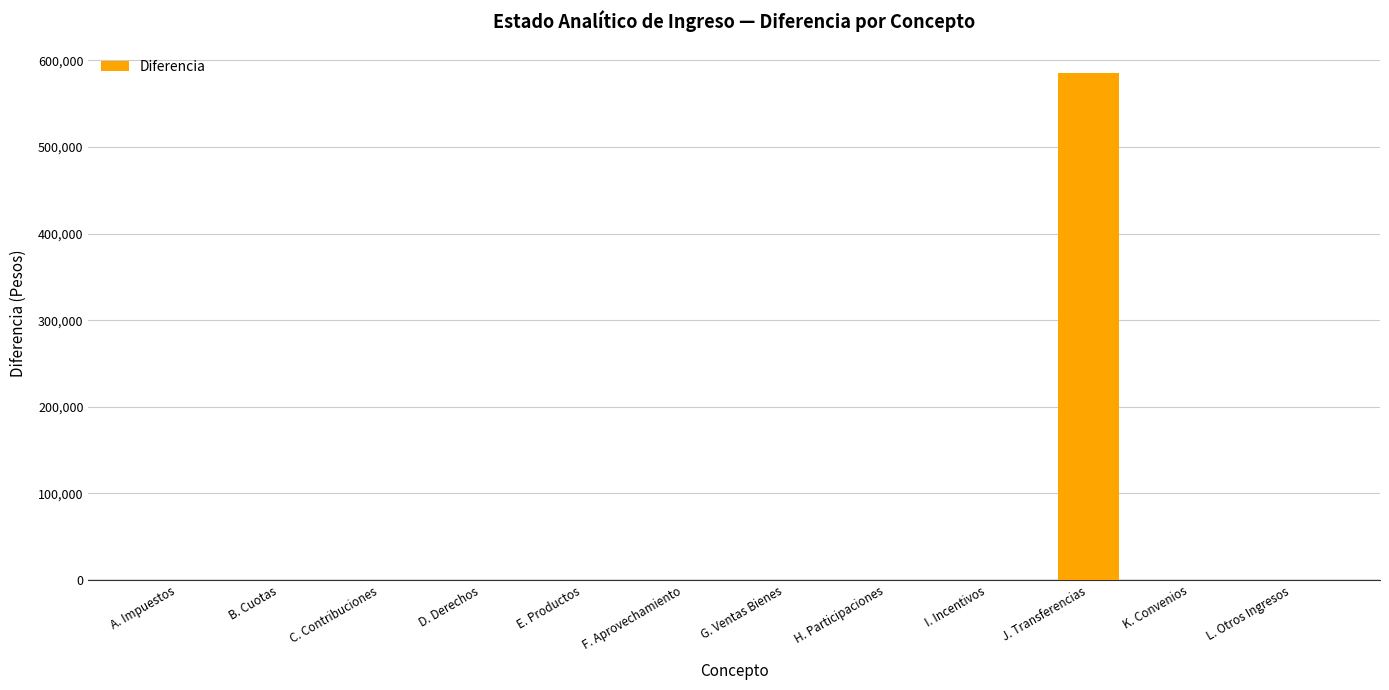

Reading left to right, list all the values displayed in this chart.

0.0	0.0	0.0	0.0	0.0	0.0	0.0	0.0	0.0	585790.8	0.0	0.0